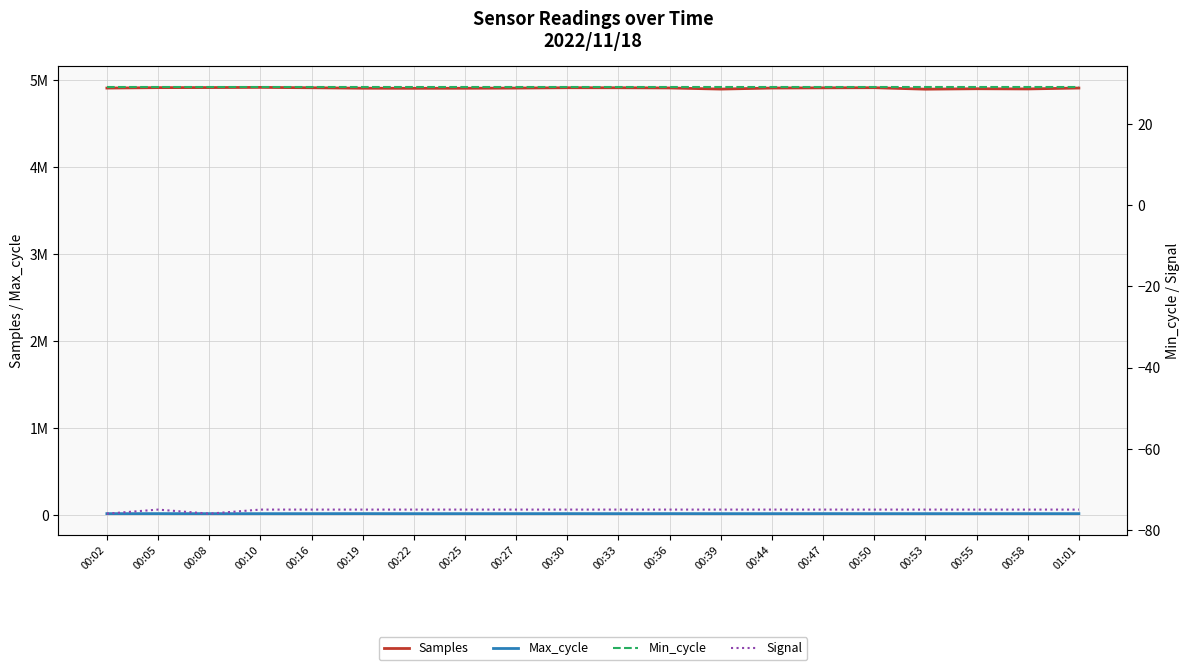

What position from the left is 00:10?

4